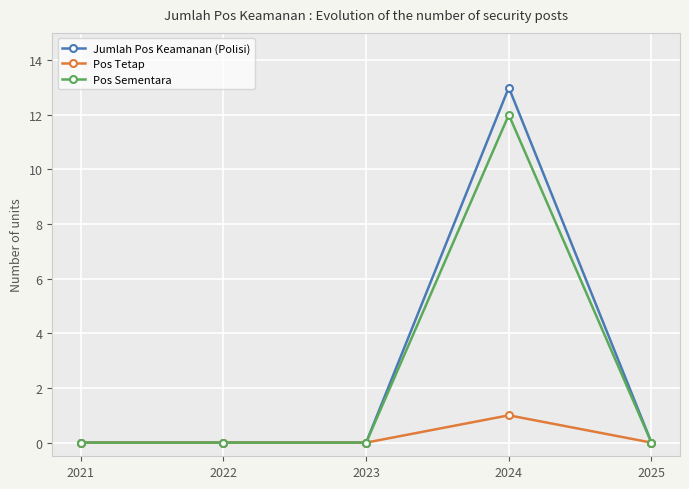

What is the difference between the maximum and second lowest values in the Jumlah Pos Keamanan (Polisi) series?

13